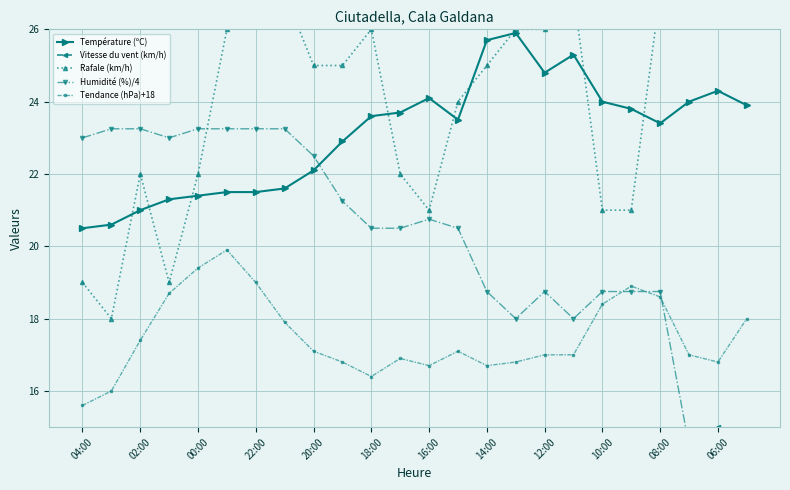

What is the maximum value for Température (ºC)?

25.9